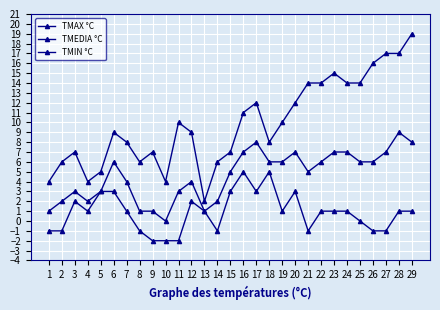

Which series has the widest spread of values?

TMAX °C